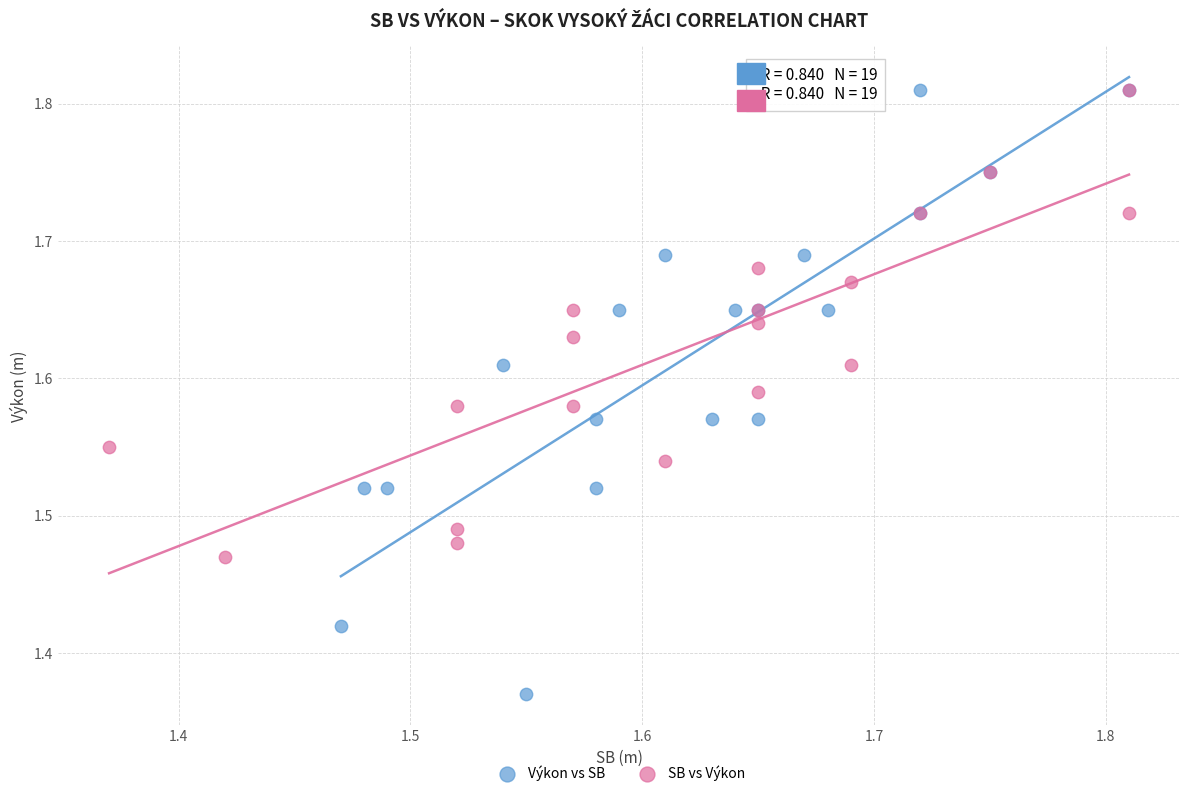

Which series reaches the minimum Y coordinate?

Výkon vs SB